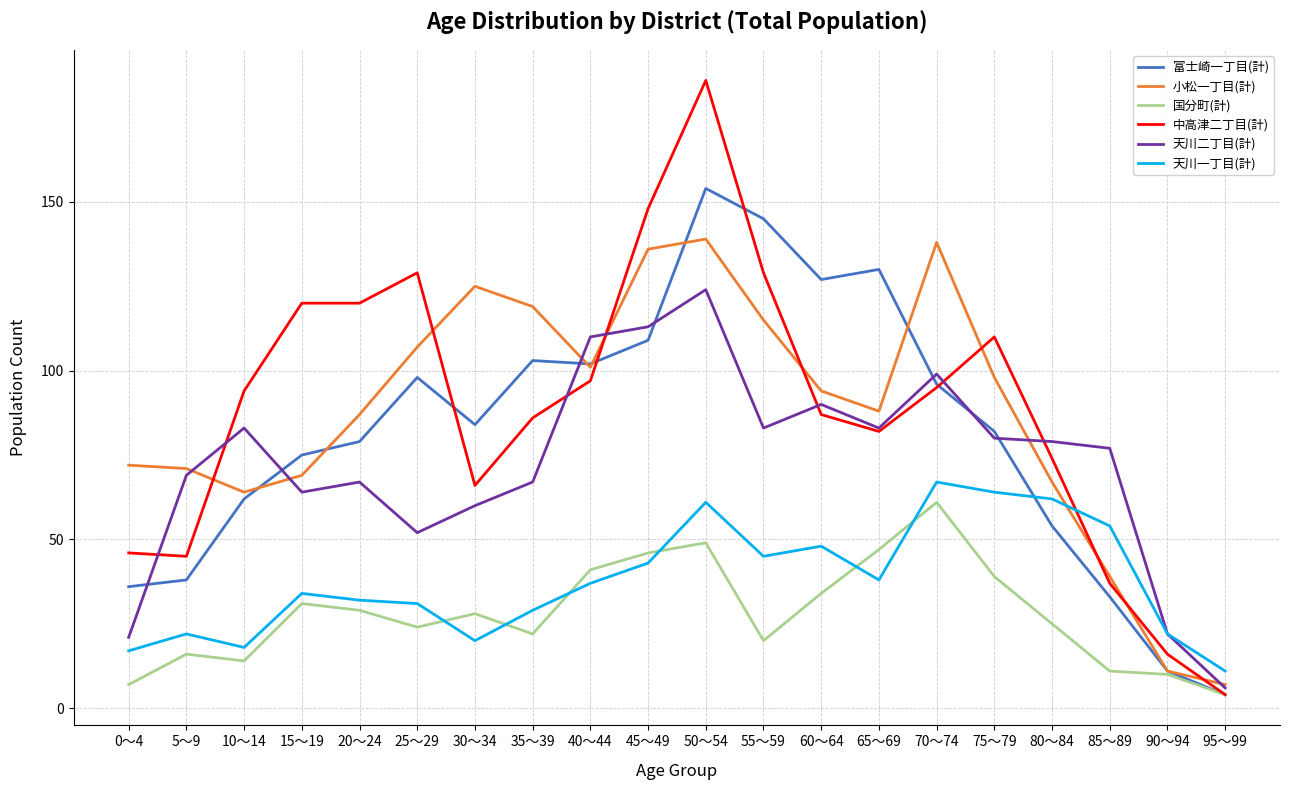

What is the maximum value shown in the chart?

186